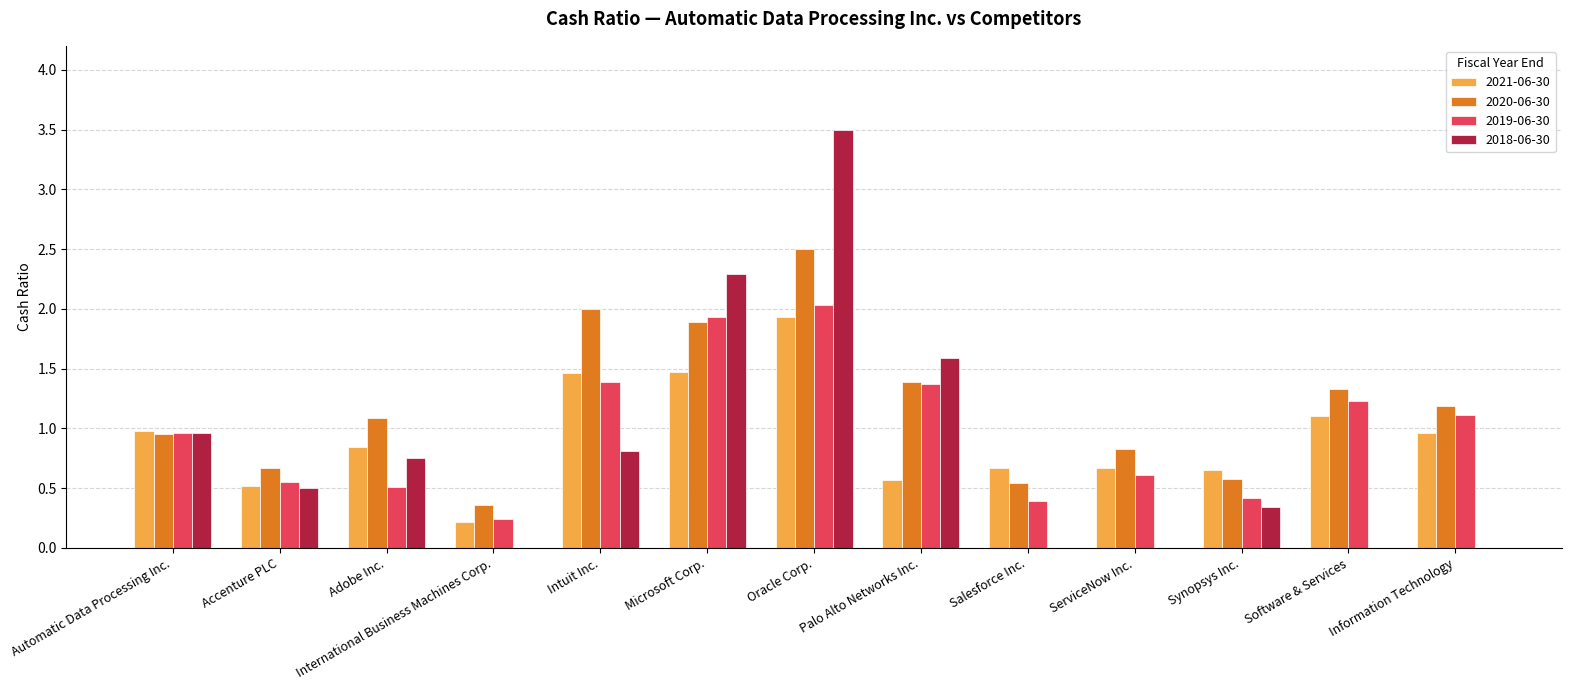

Which series has the largest range (max minus min)?

2018-06-30